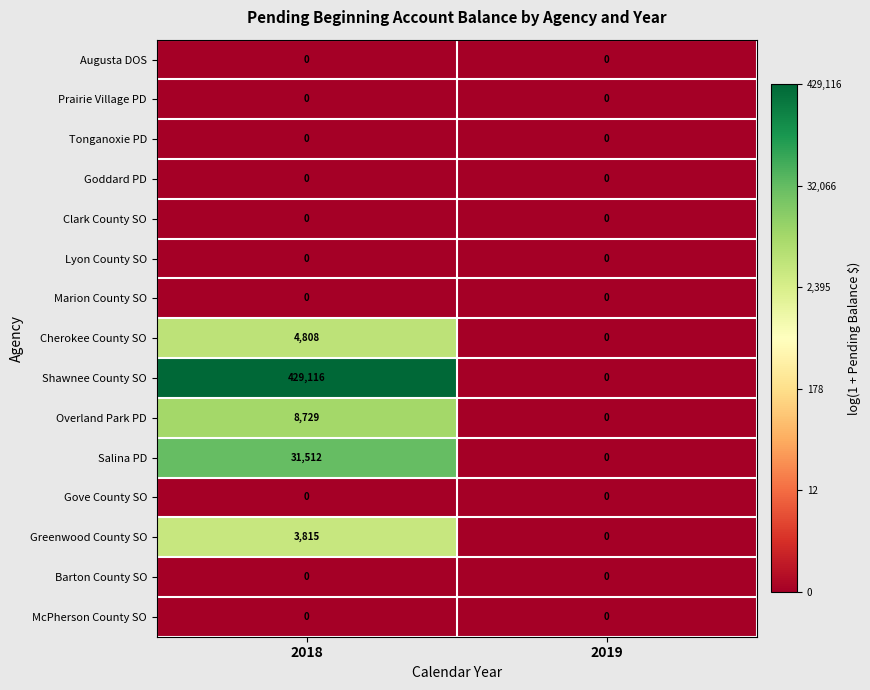

What is the greatest value displayed?

429116